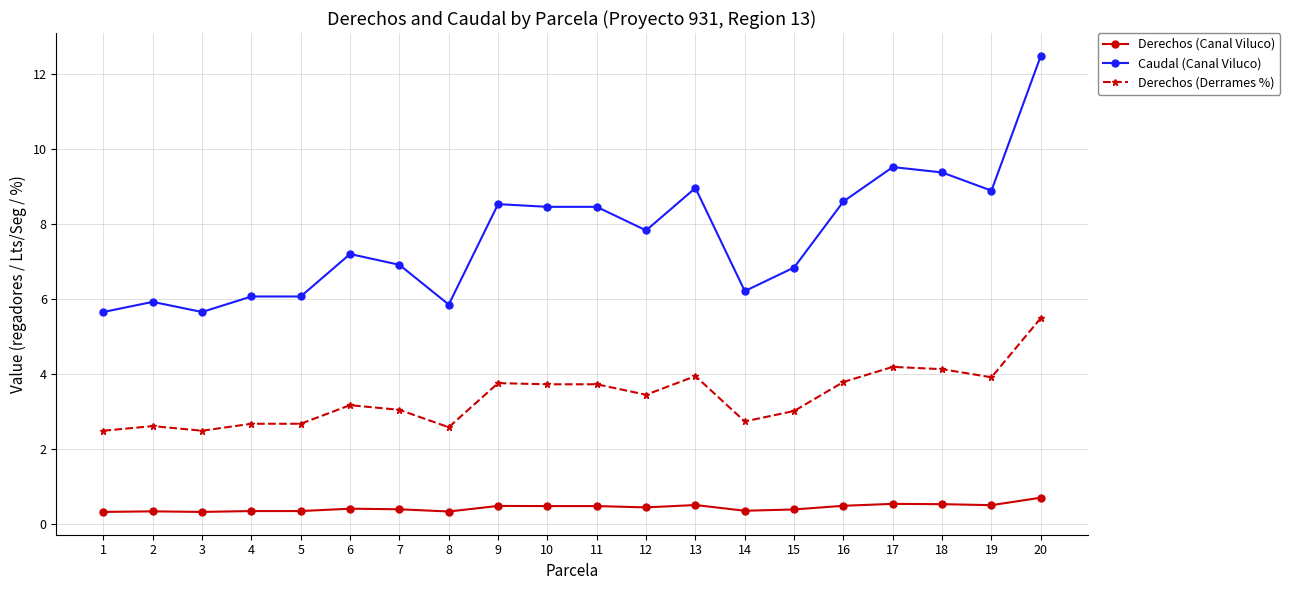

At which category does Caudal (Canal Viluco) reach its first local valley?

3